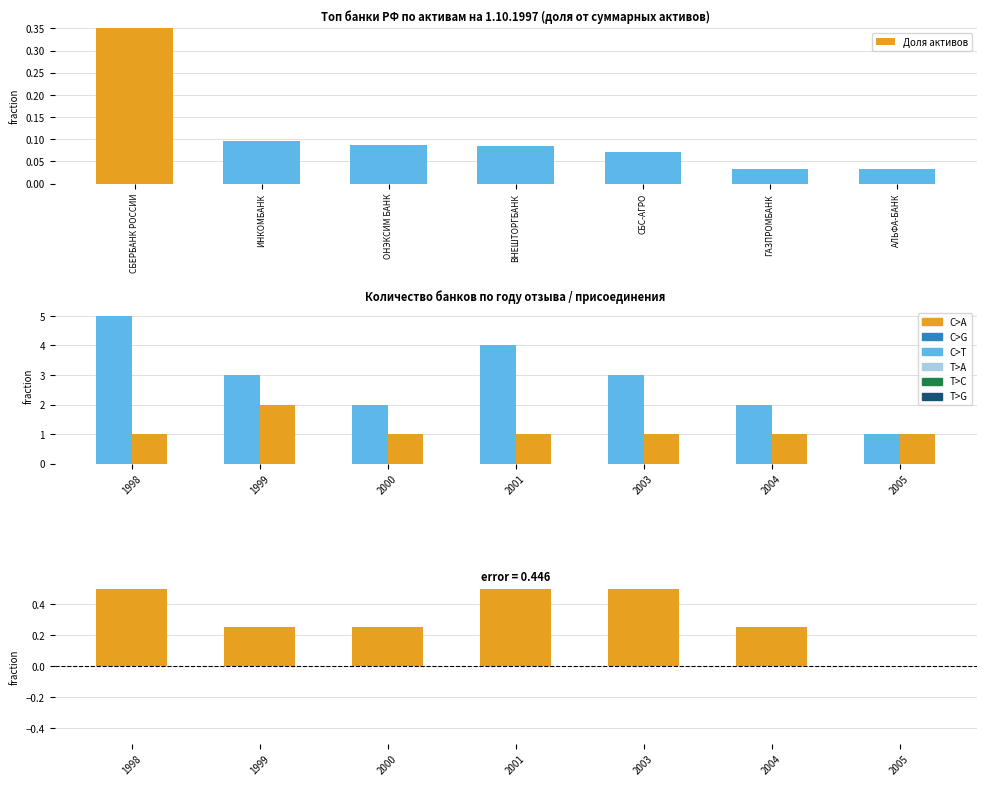

Is it true that error = разница equals 1.3 at 1998?

False